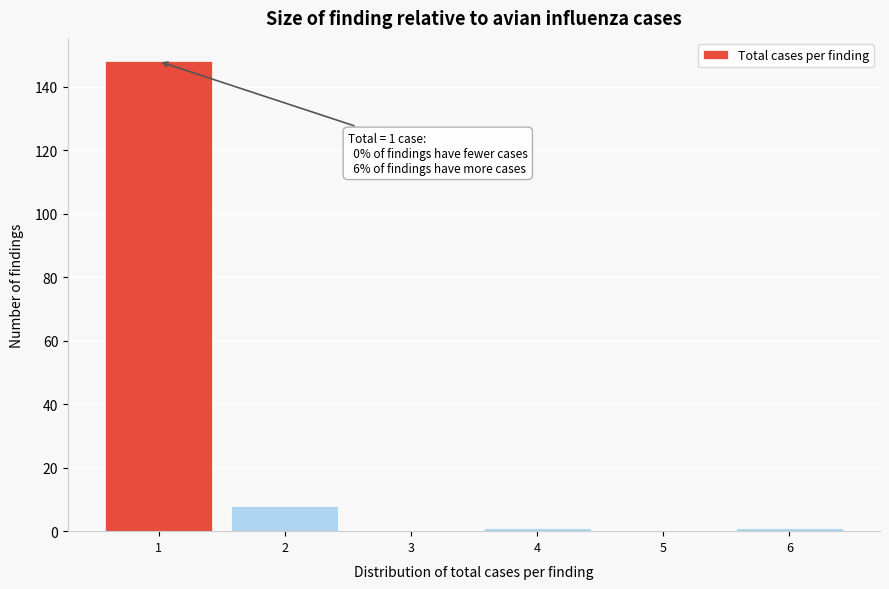

Over which range of the x-axis is the bar tallest?

0.5 to 1.5